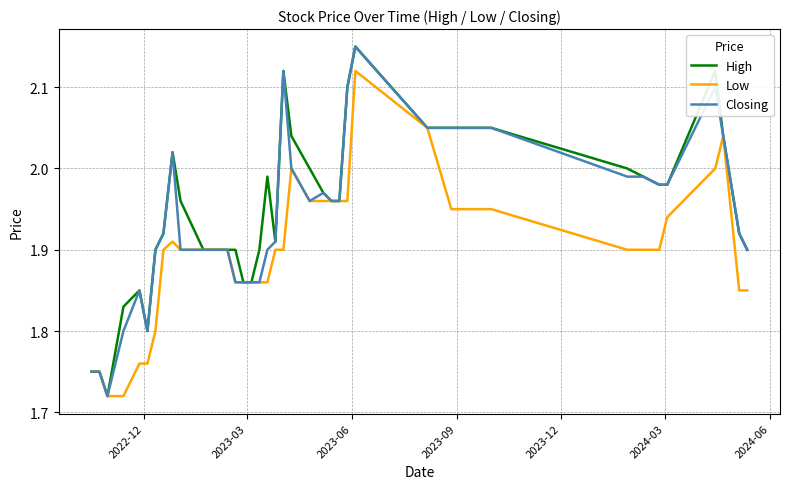

What is the value of the Closing point at the 32nd from the left?

2.0